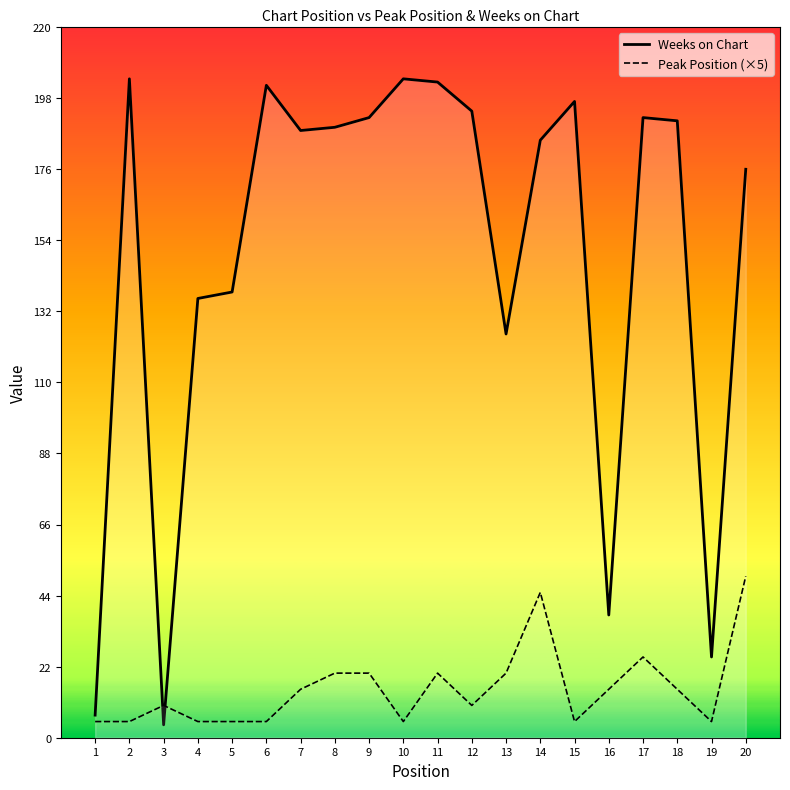

Which series has the largest total across all categories?

Weeks on Chart